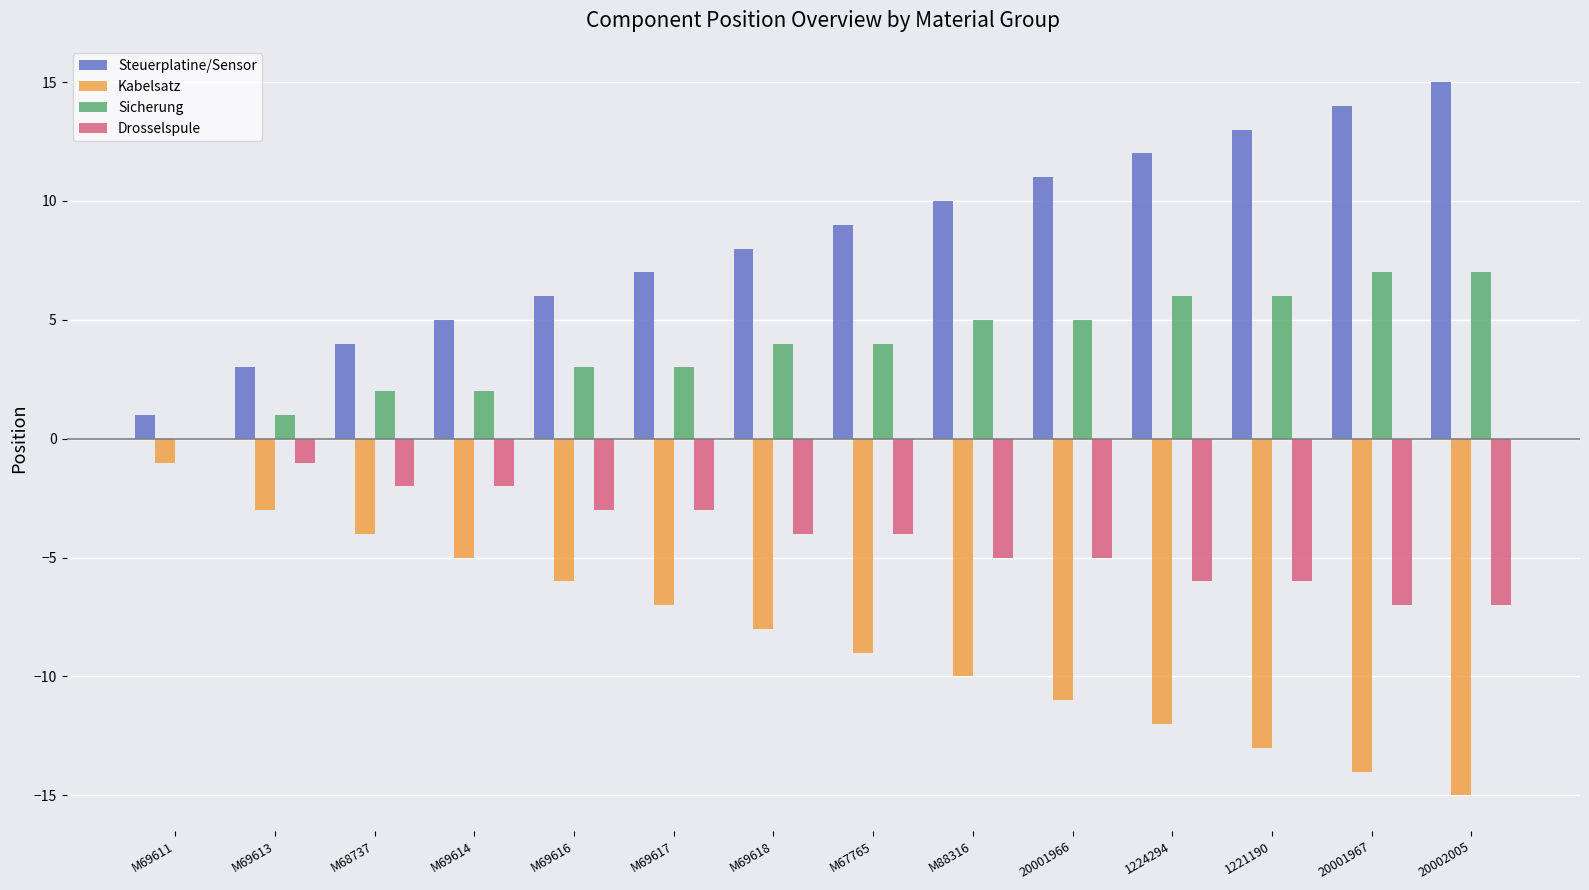

What are all the series names shown in the legend?

Steuerplatine/Sensor, Kabelsatz, Sicherung, Drosselspule